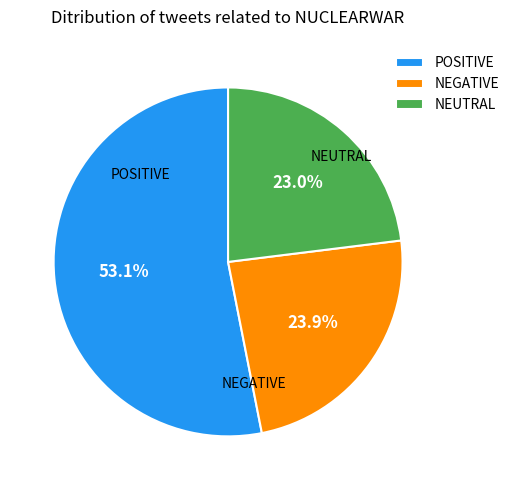

Rank the categories by value from lowest to highest.

NEUTRAL, NEGATIVE, POSITIVE